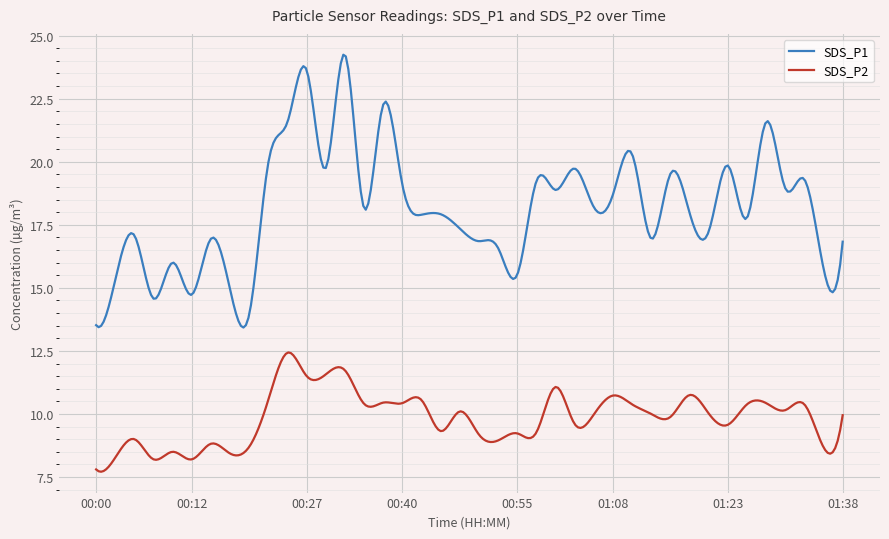

True or false: SDS_P1 and SDS_P2 intersect in this chart.

False